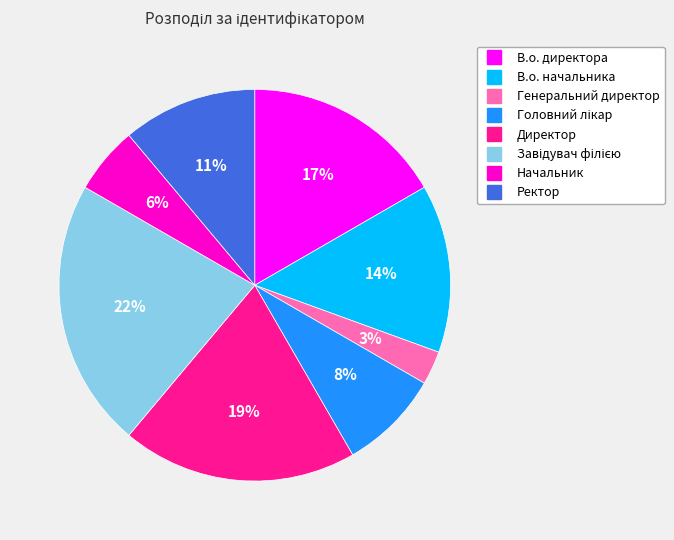

To the nearest percent, what percentage of the pie is В.о. начальника?

14%